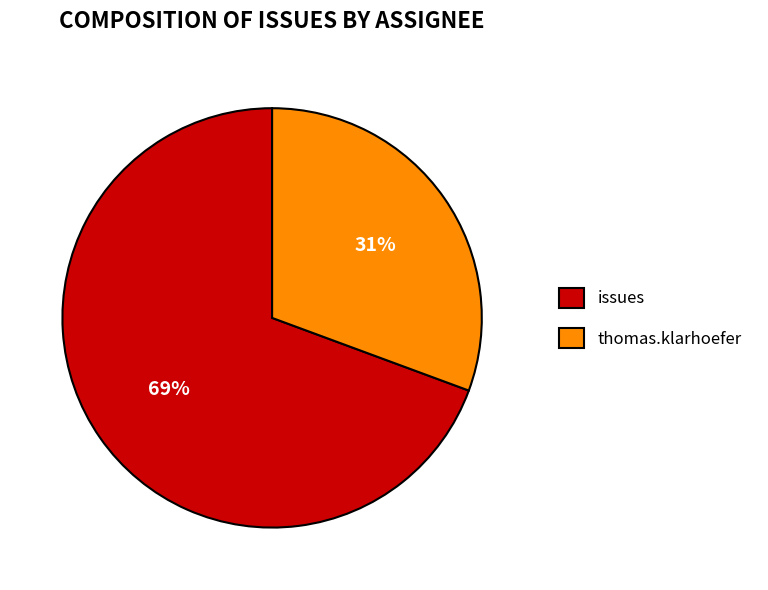

To the nearest percent, what percentage of the pie is issues?

69%